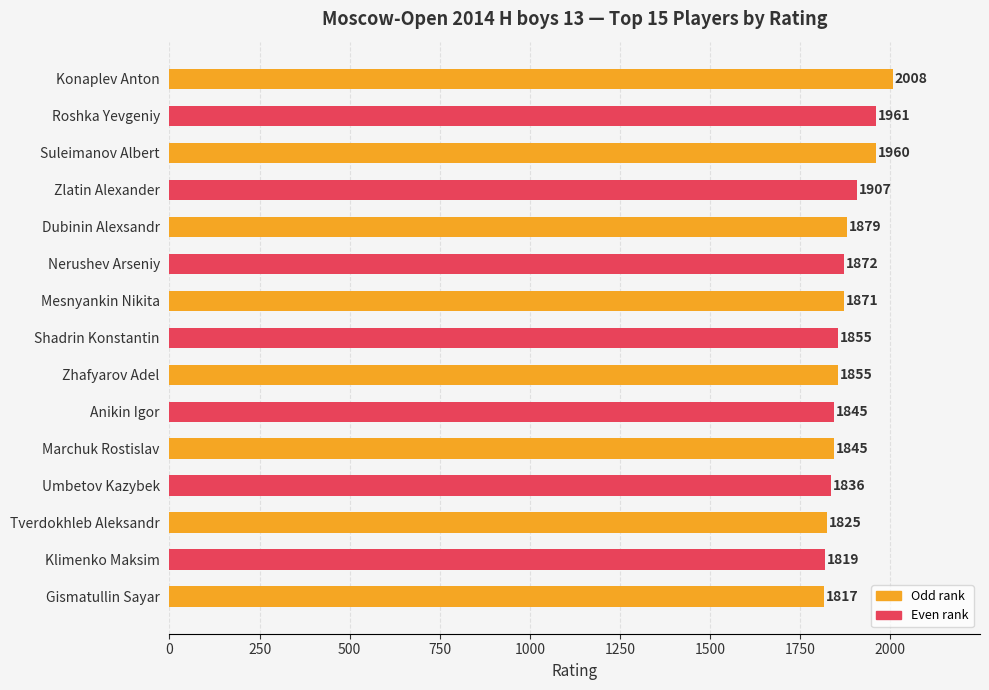

What is the difference between the maximum and second lowest values?

189